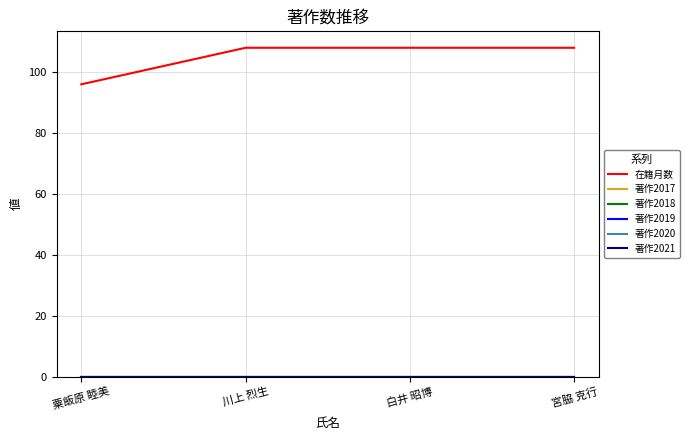

Does the chart have visible grid lines?

Yes